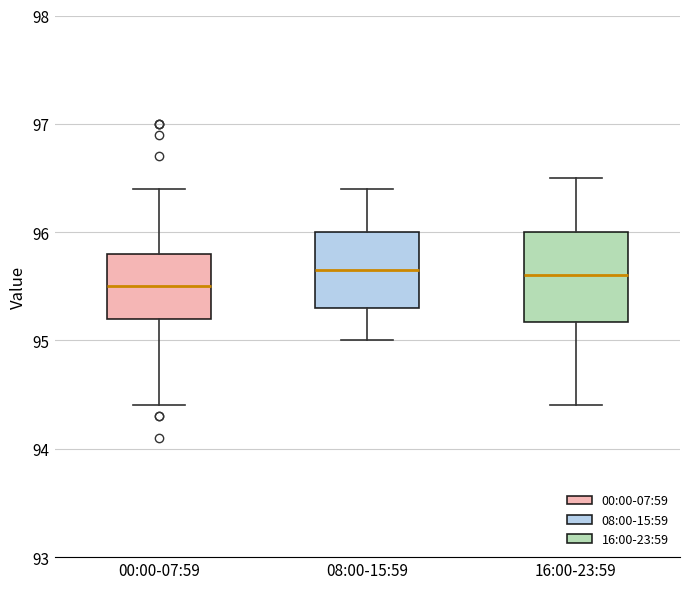

Reading left to right, read every box against the y-axis: the position of its median line, the range the box covers, and the ends of its whiskers. The values are not printed on the chart, so give them approximately, as read against the axis.

00:00-07:59: median 95.5, box 95.2 to 95.8, whiskers 94.4 to 96.4
08:00-15:59: median 95.7, box 95.3 to 96.0, whiskers 95.0 to 96.4
16:00-23:59: median 95.6, box 95.2 to 96.0, whiskers 94.4 to 96.5